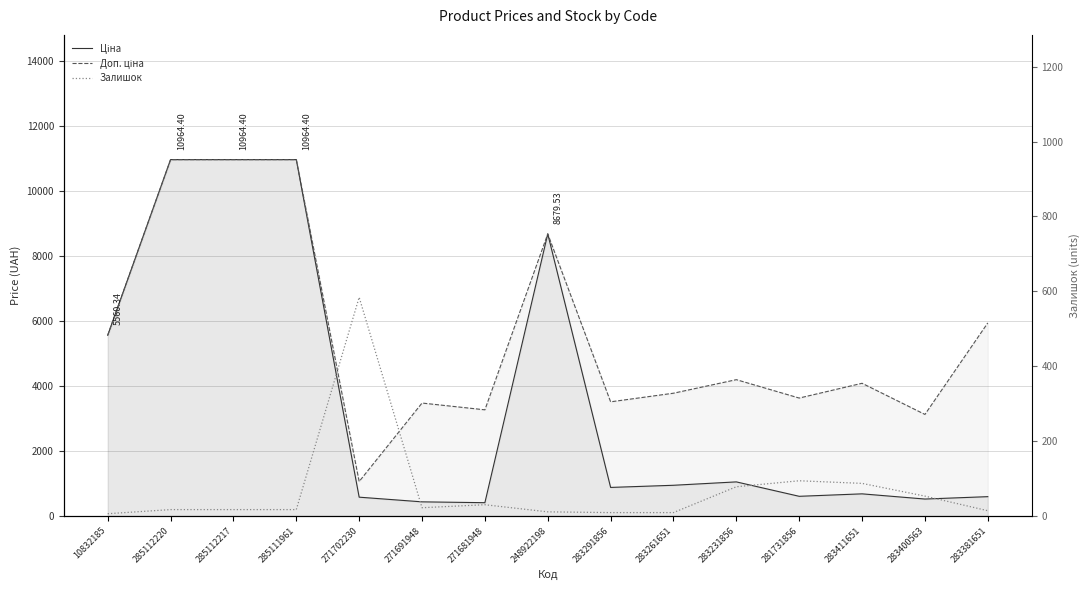

What position from the right is 283411651?

3